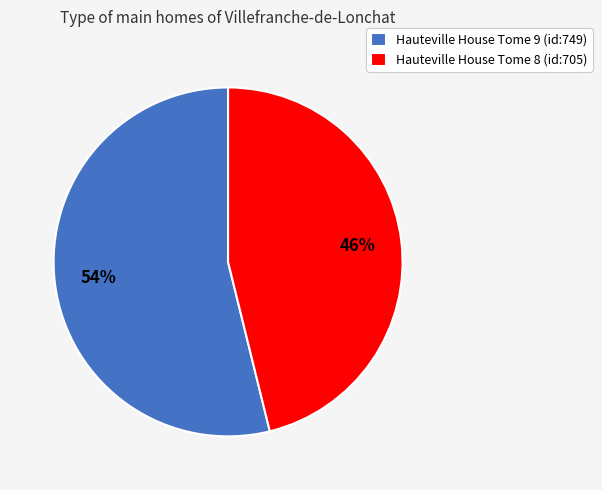

True or false: Hauteville House Tome 9 (id:749) accounts for 54% of the total.

True